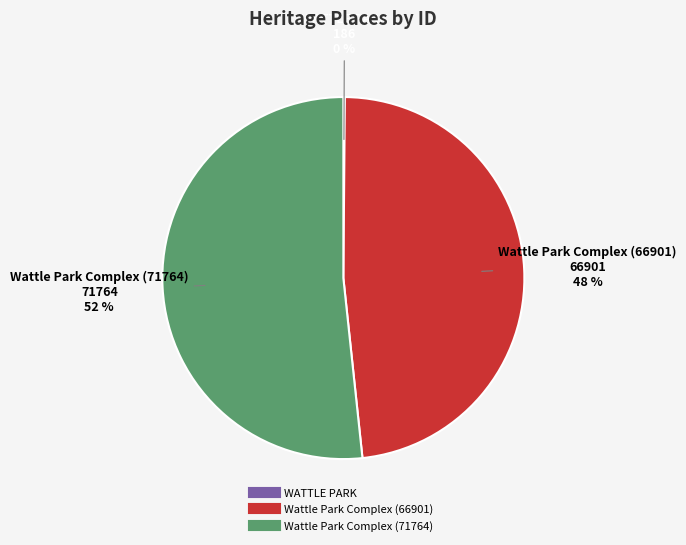

What is the largest slice in the pie chart?

Wattle Park Complex (71764)